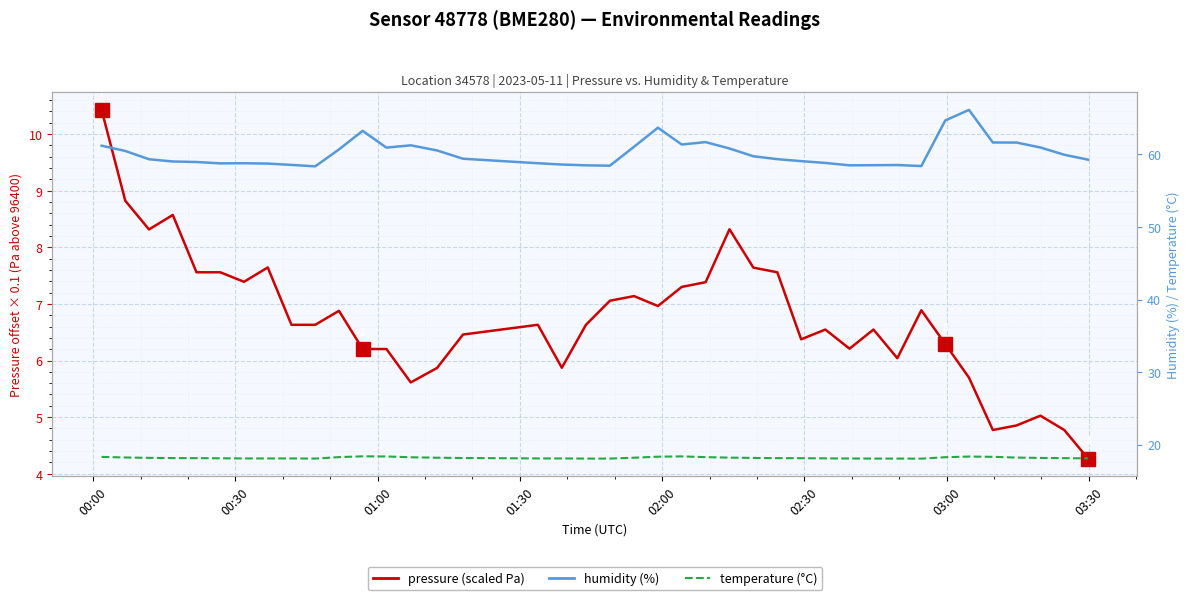

What is the greatest value displayed?

66.1